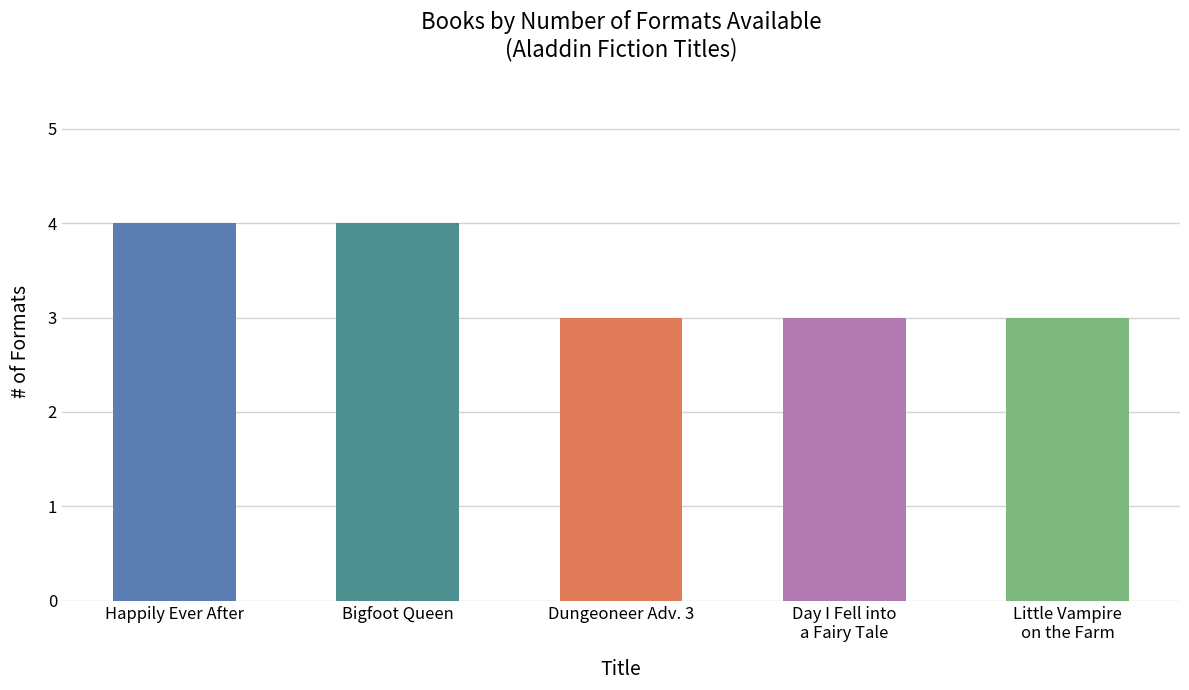

What is the sum of all values?

17